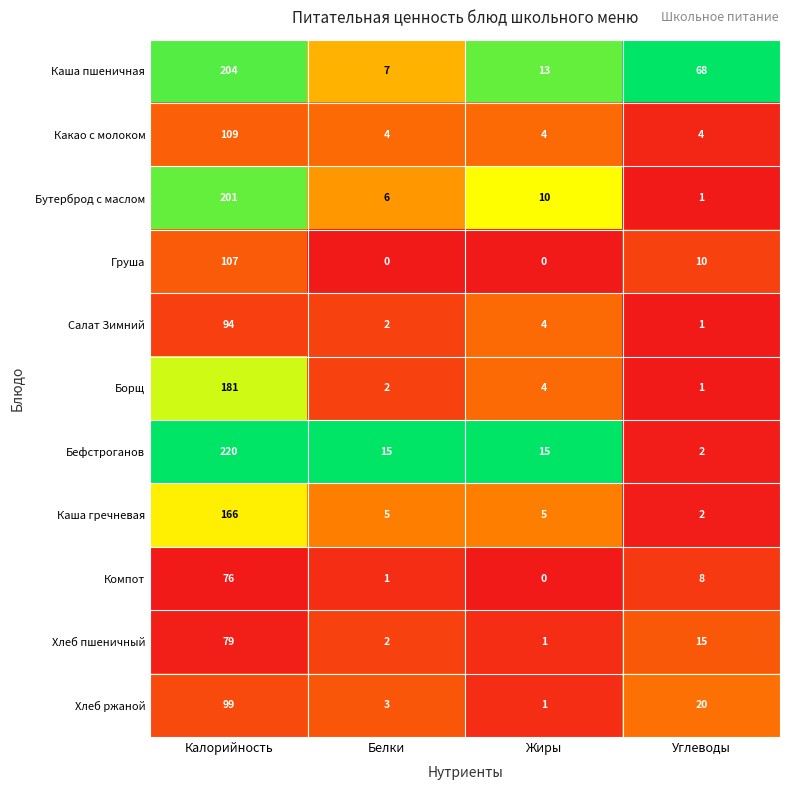

What is the sum of all Борщ values?

188